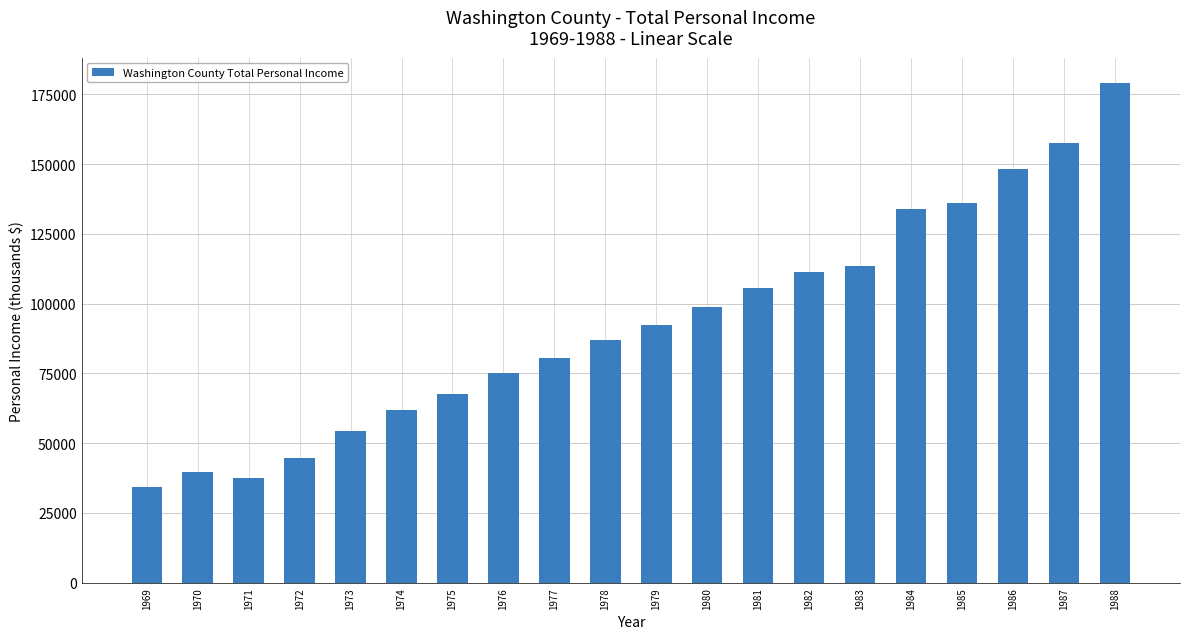

What is the value of the 1st bar from the left?

34418